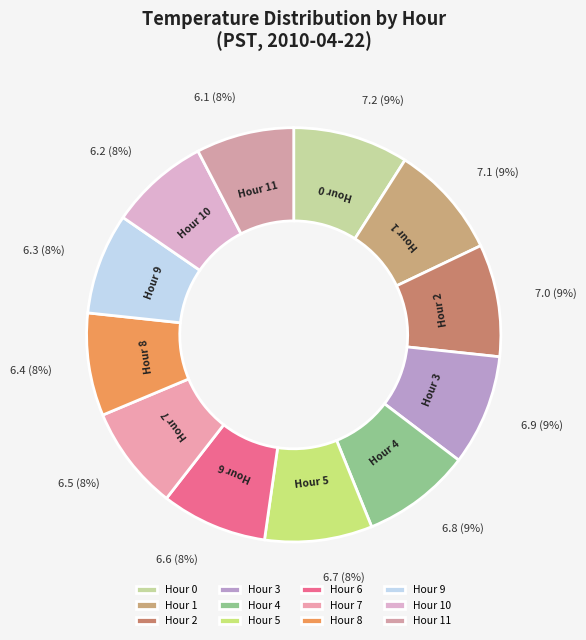

How many slices are in this pie chart?

12